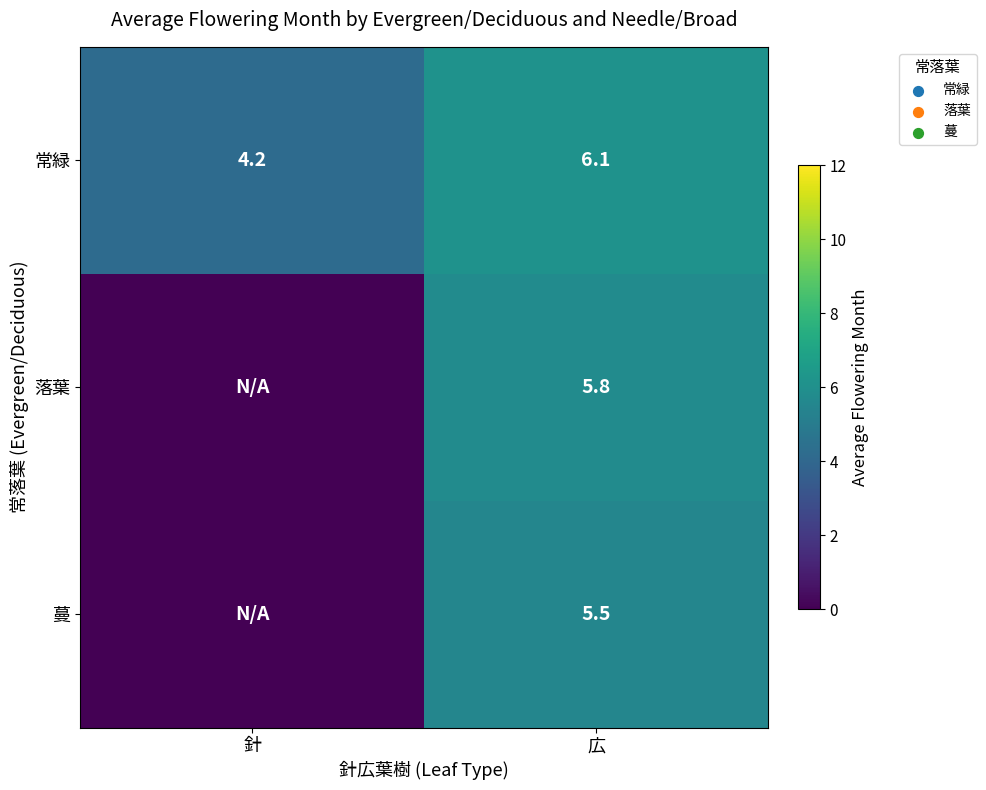

At which category is the sum across all series the highest?

広